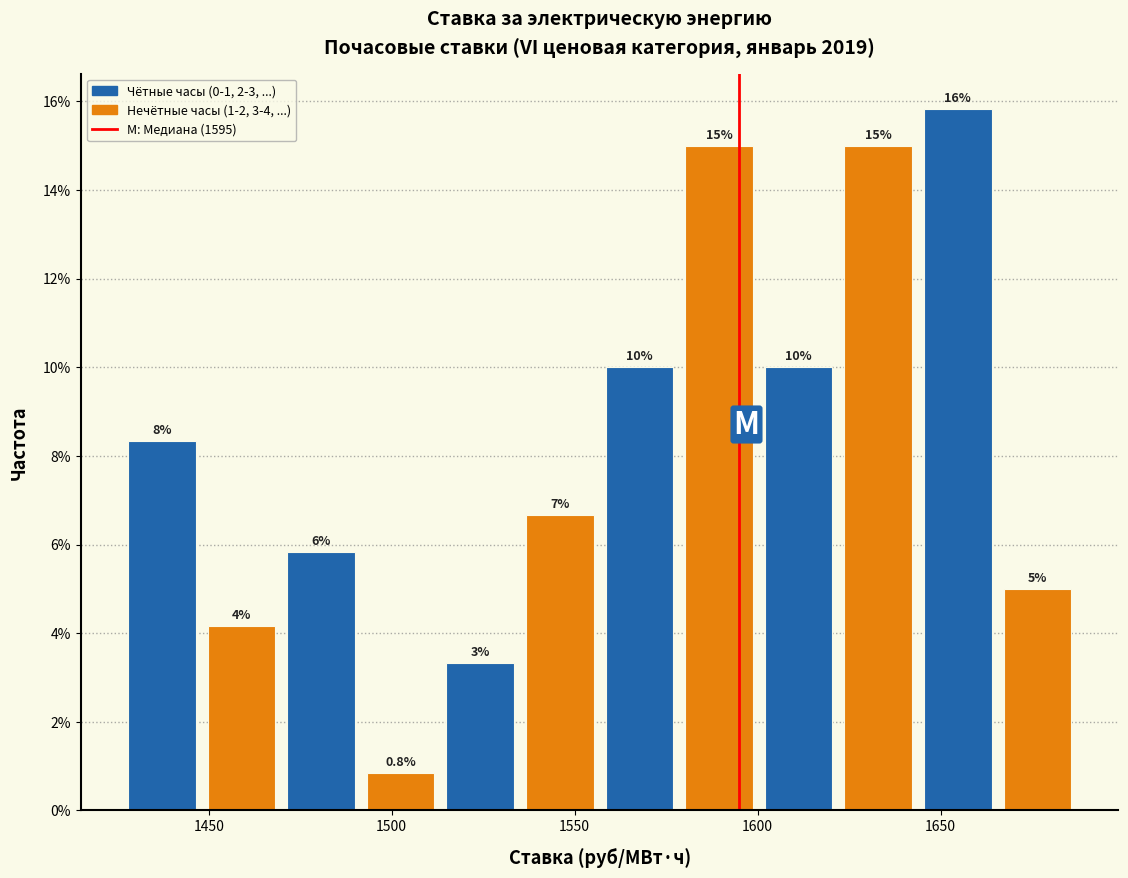

Which range on the x-axis has the tallest bar?

1645 to 1665